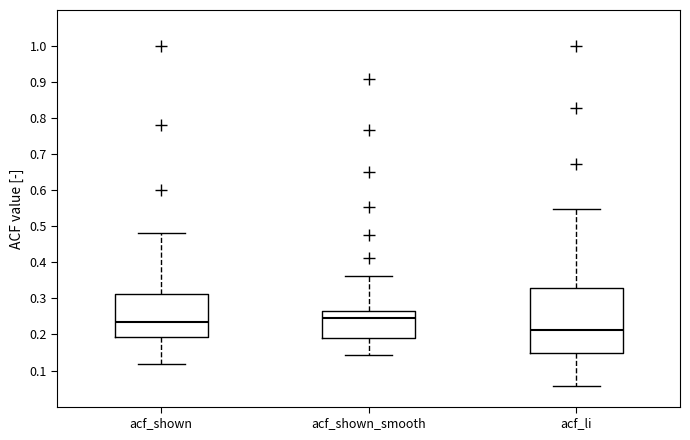

Where does the upper whisker of the box for acf_shown_smooth end on the y-axis? The values are not printed on the chart, so give them approximately, as read against the axis.

0.36